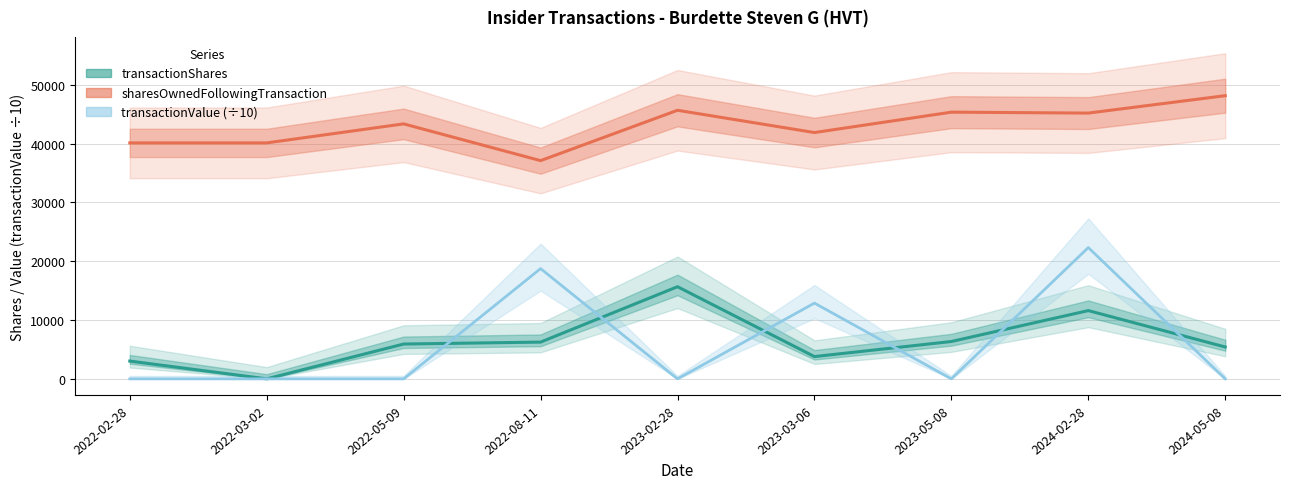

Which series has the widest spread of values?

transactionValue (÷10)